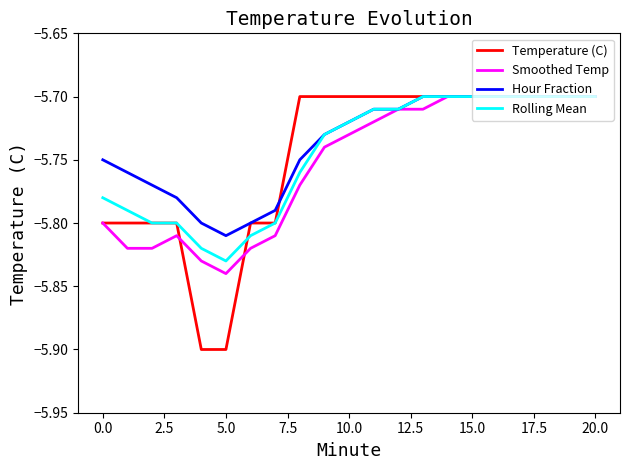

Which series has the largest range (max minus min)?

Temperature (C)